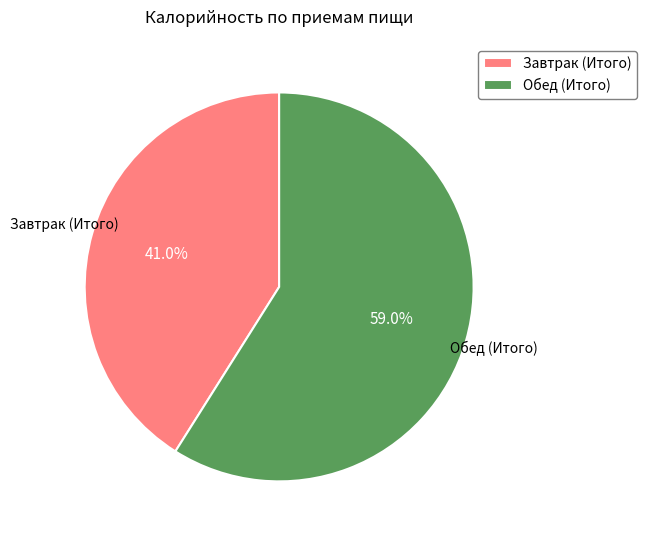

Count the number of slices in the pie.

2